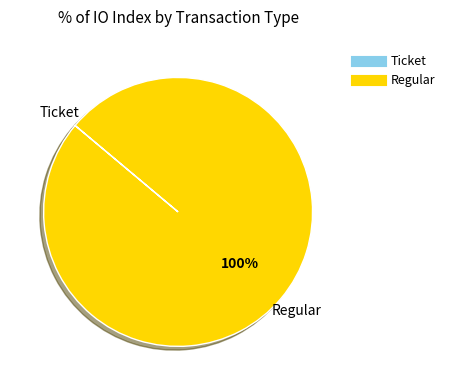

True or false: Regular accounts for 100% of the total.

True